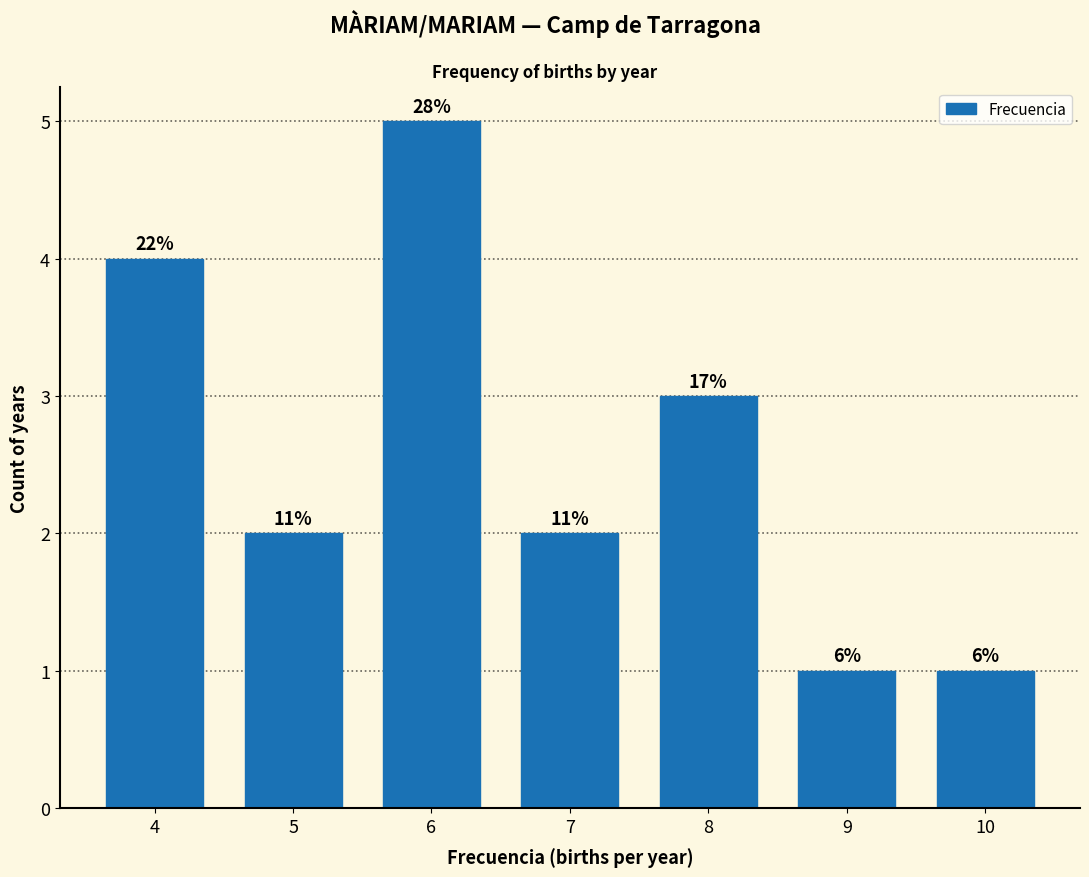

Are the bars horizontal?

No